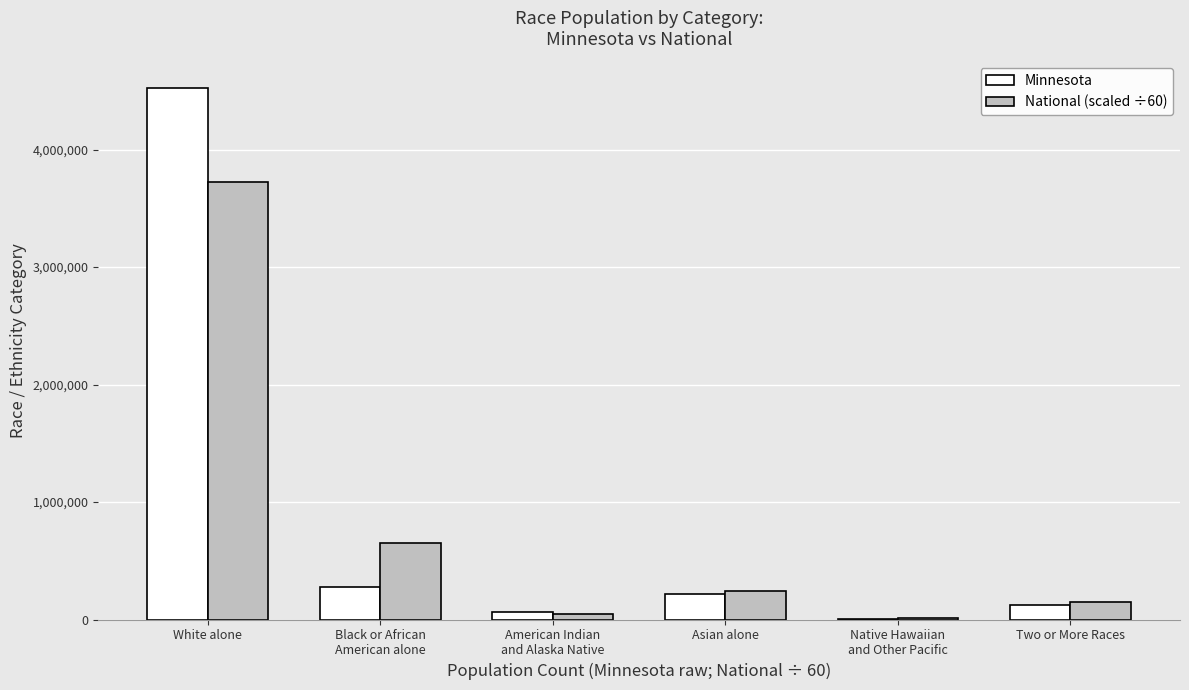

Where is National (scaled ÷60) nearest to the value 1867443?

Black or African
American alone